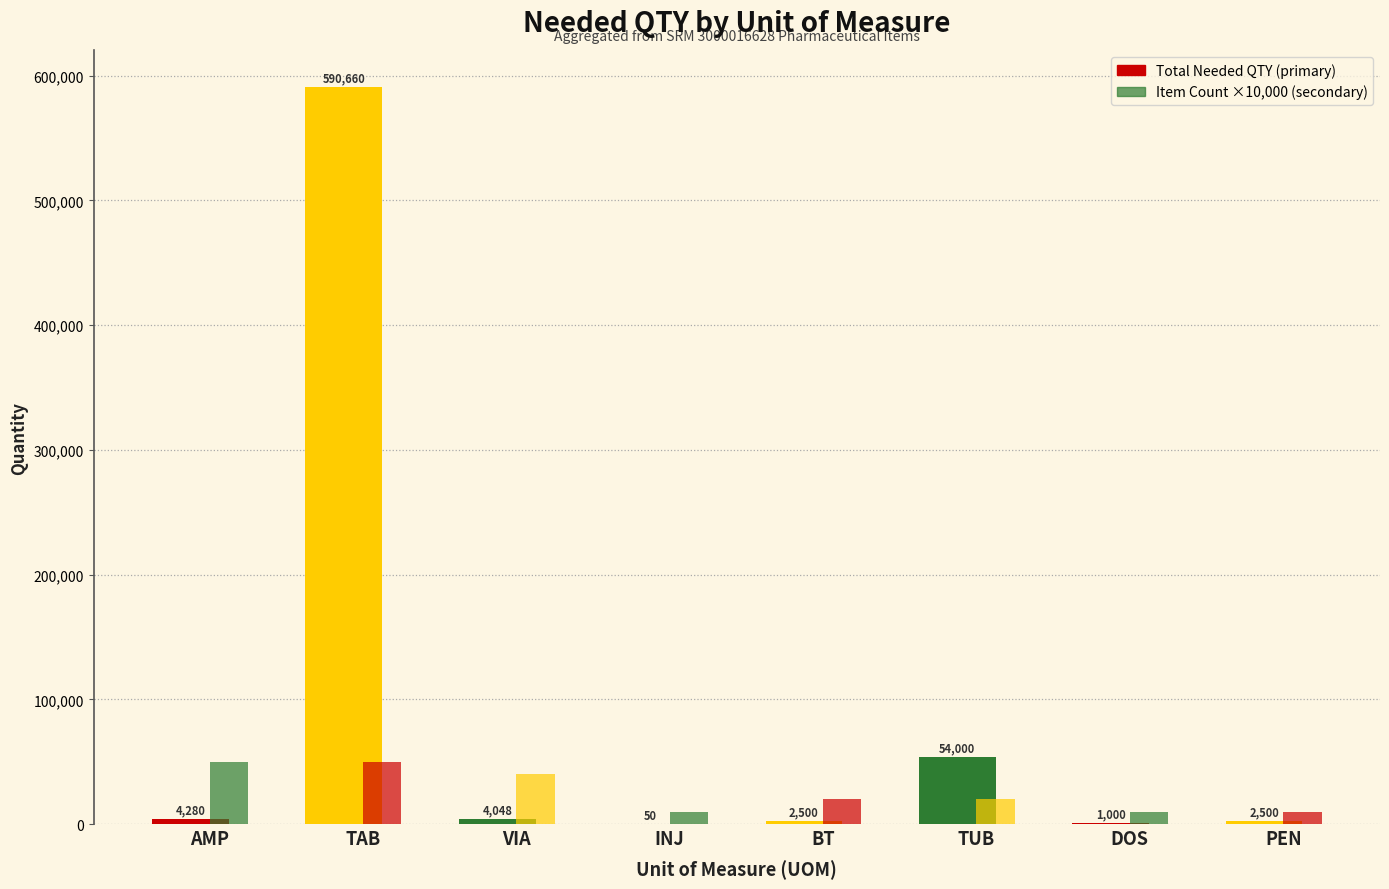

How many categories are shown in the chart?

8